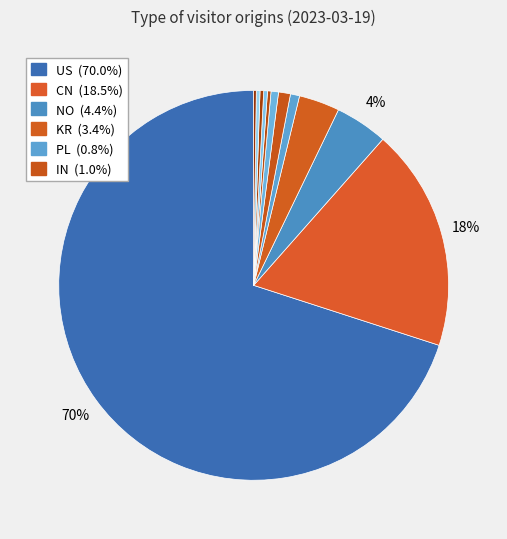

How many segments does this pie chart have?

12